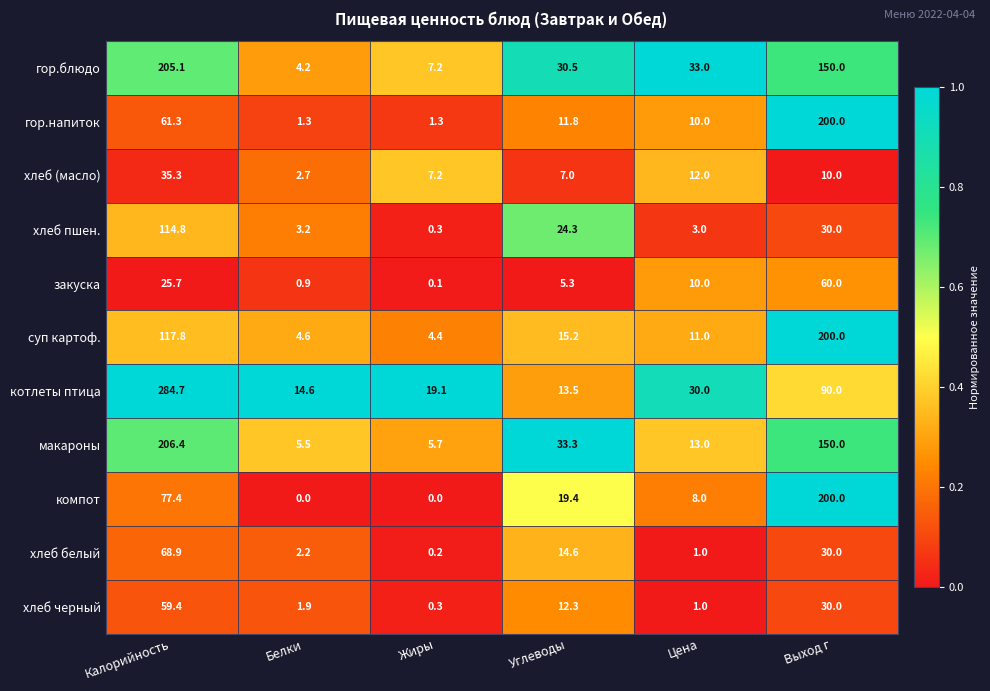

What is the average value of the хлеб белый series?

19.5